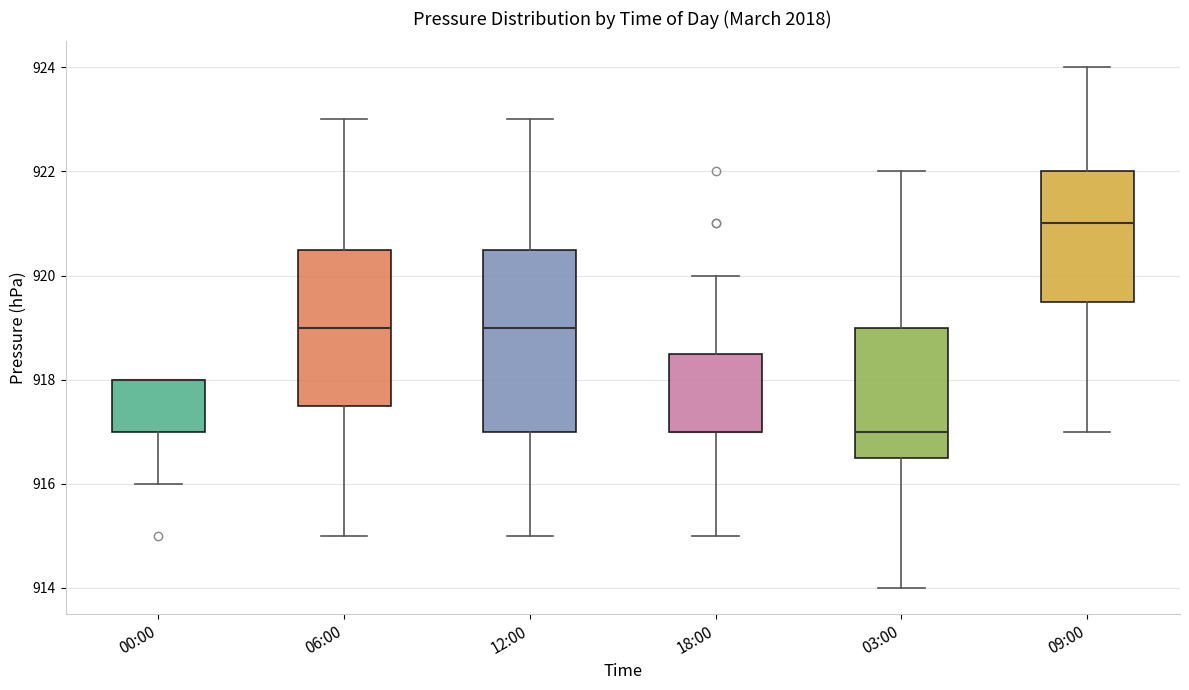

Reading left to right, transcribe this box plot: for each box, give where its median line is, the range the box spans, and where its two whiskers end, as read against the y-axis. The values are not printed on the chart, so give them approximately, as read against the axis.

00:00: median 918.0 (drawn on the box's upper edge), box 917.0 to 918.0, whiskers 916.0 to 918.0
06:00: median 919.0, box 917.6 to 920.6, whiskers 915.0 to 923.0
12:00: median 919.0, box 917.0 to 920.6, whiskers 915.0 to 923.0
18:00: median 917.0 (drawn on the box's lower edge), box 917.0 to 918.6, whiskers 915.0 to 920.0
03:00: median 917.0, box 916.6 to 919.0, whiskers 914.0 to 922.0
09:00: median 921.0, box 919.6 to 922.0, whiskers 917.0 to 924.0